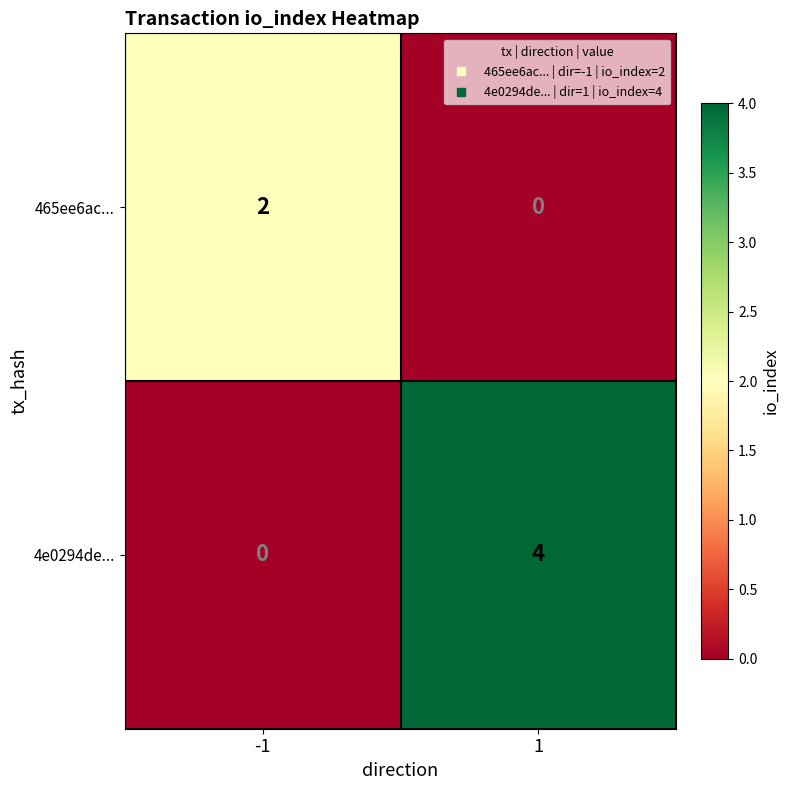

How many categories are shown in the chart?

2